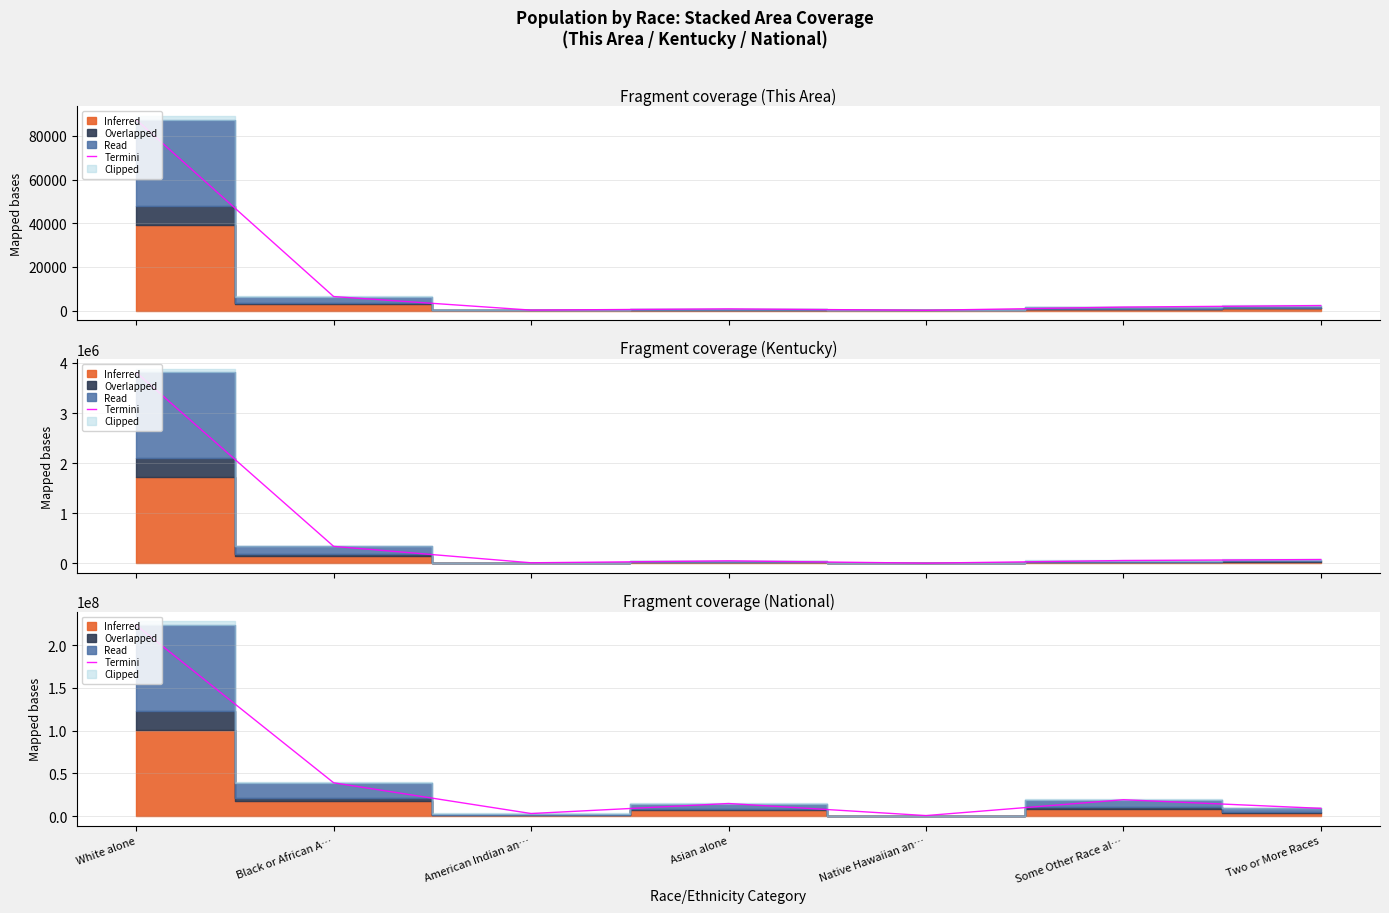

At which category does the data reach its first local valley?

American Indian an…